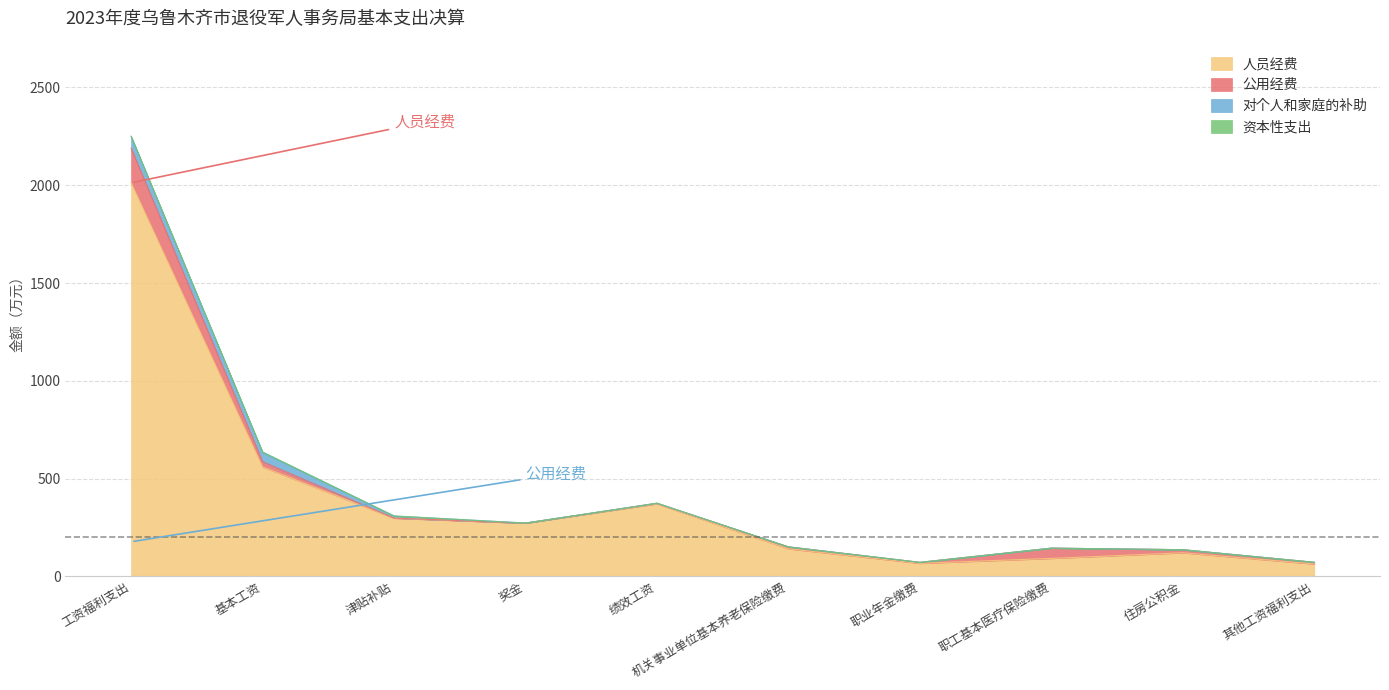

How many values in the 对个人和家庭的补助 series exceed 0?

4